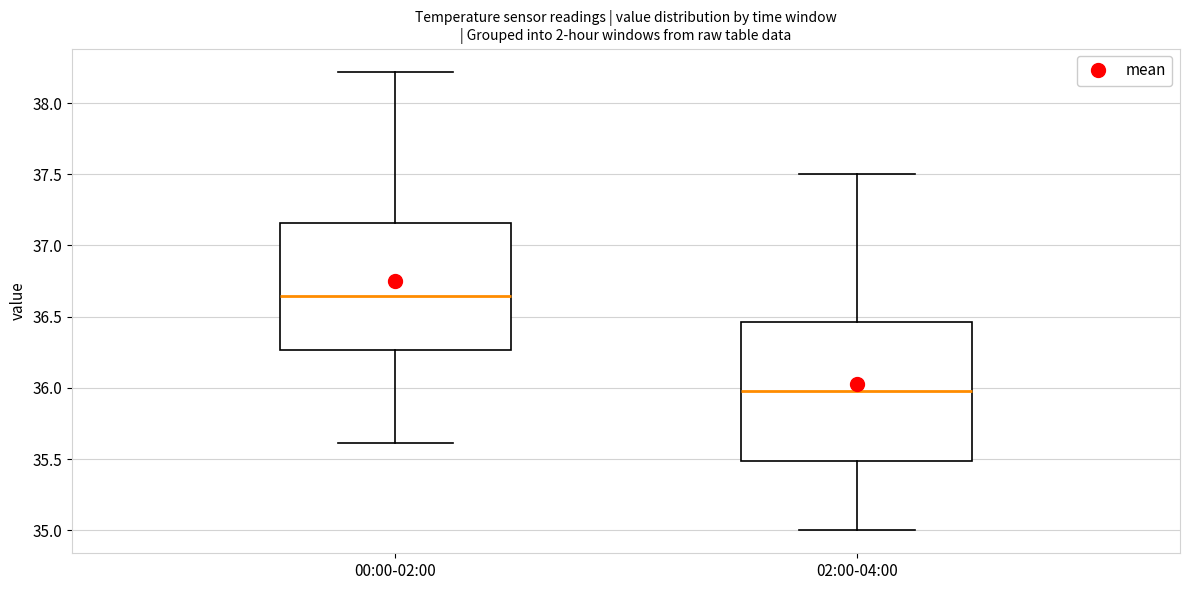

Comparing the boxes themselves (not the whiskers), which one is the tallest?

02:00-04:00